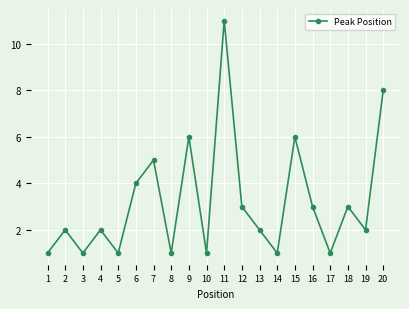

What is the value of the 20th point from the left?

8